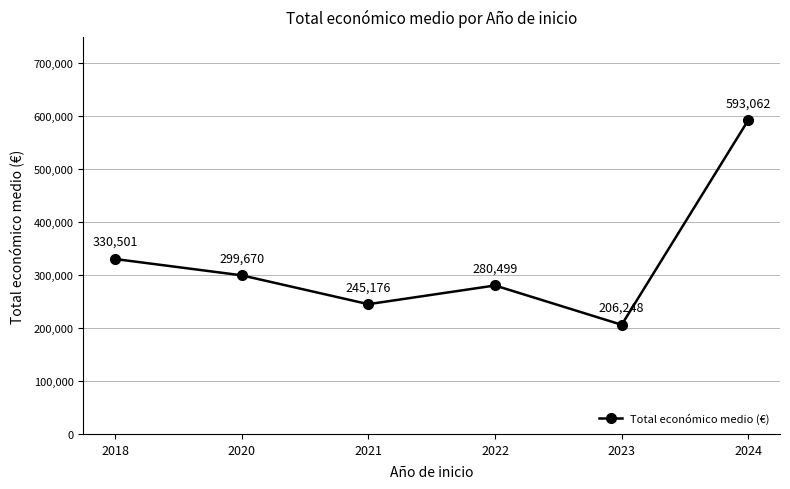

Which category has the lowest value across all series?

2023